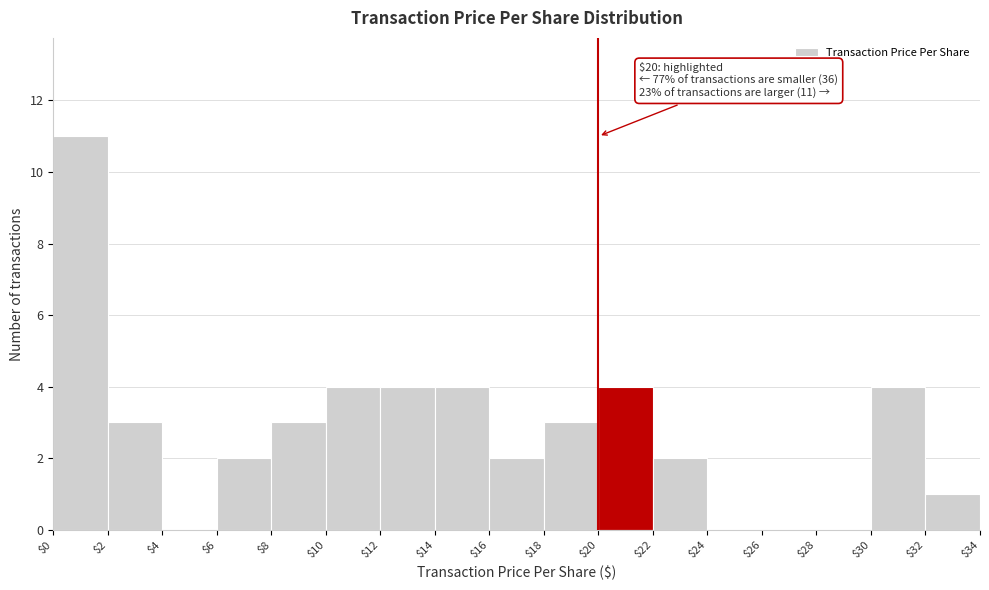

Over which range of the x-axis is the bar tallest?

$0 to $2